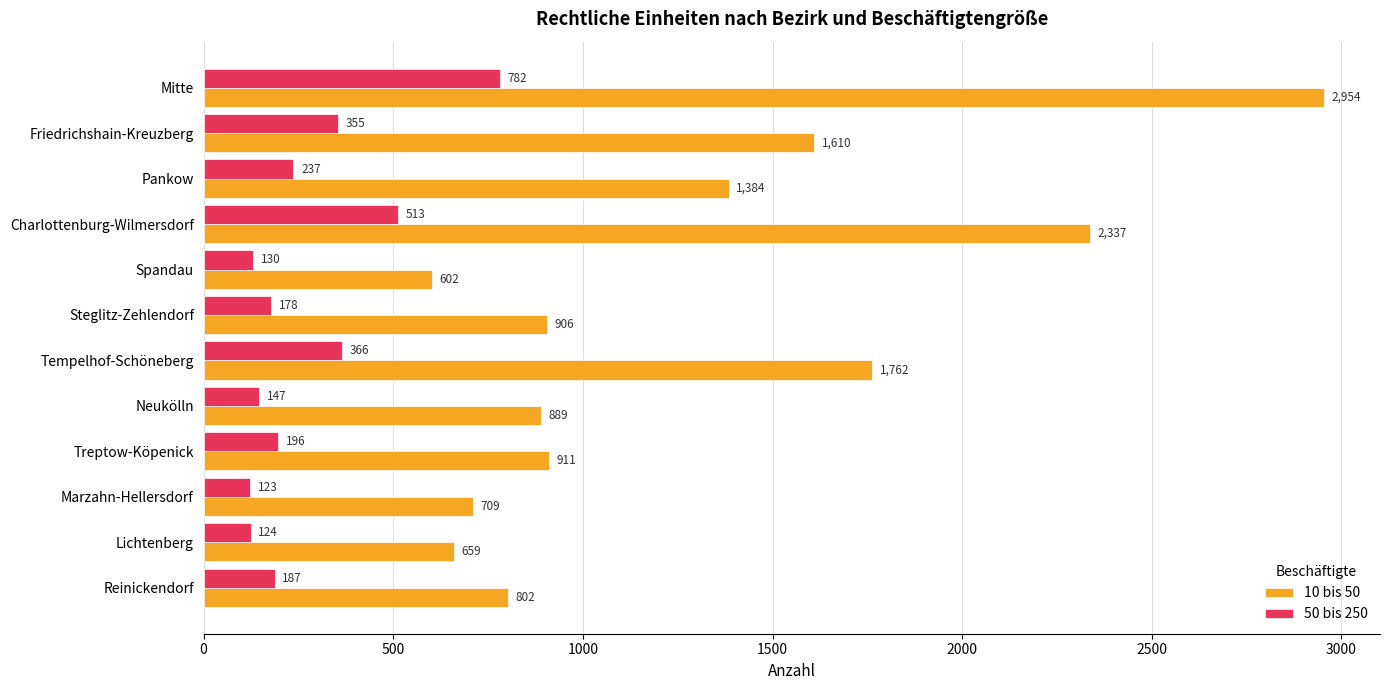

The 10 bis 50 series shows 1610 at Friedrichshain-Kreuzberg. True or false?

True